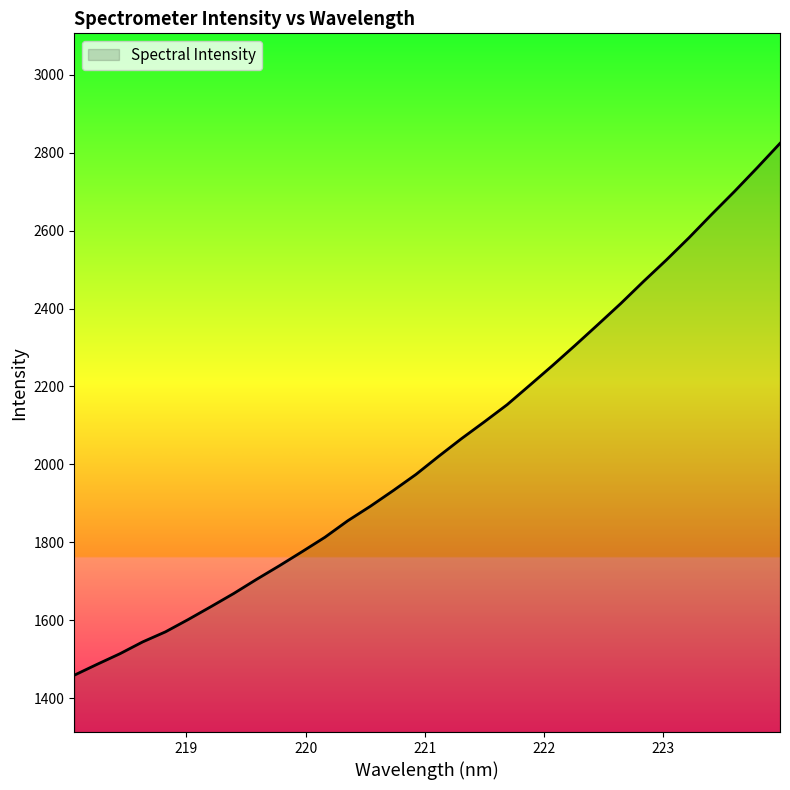

What is the greatest value displayed?

2824.0